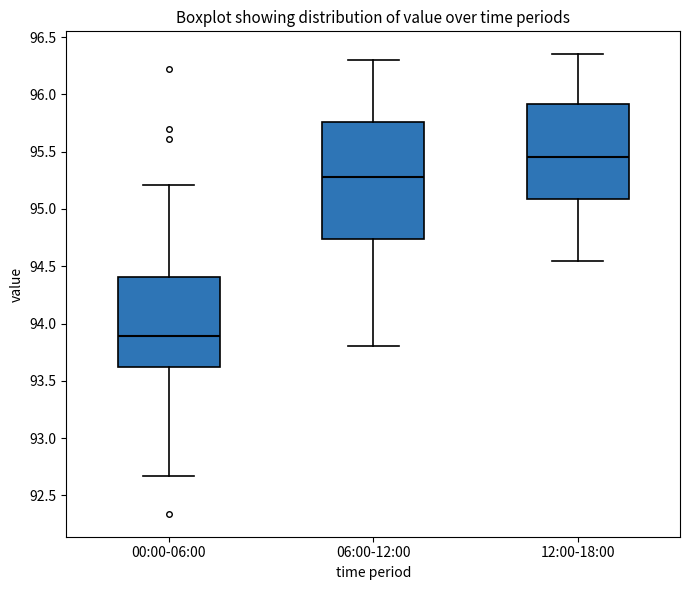

Reading left to right, read every box against the y-axis: the position of its median line, the range the box covers, and the ends of its whiskers. The values are not printed on the chart, so give them approximately, as read against the axis.

00:00-06:00: median 93.90, box 93.60 to 94.40, whiskers 92.65 to 95.20
06:00-12:00: median 95.30, box 94.75 to 95.75, whiskers 93.80 to 96.30
12:00-18:00: median 95.45, box 95.10 to 95.90, whiskers 94.55 to 96.35